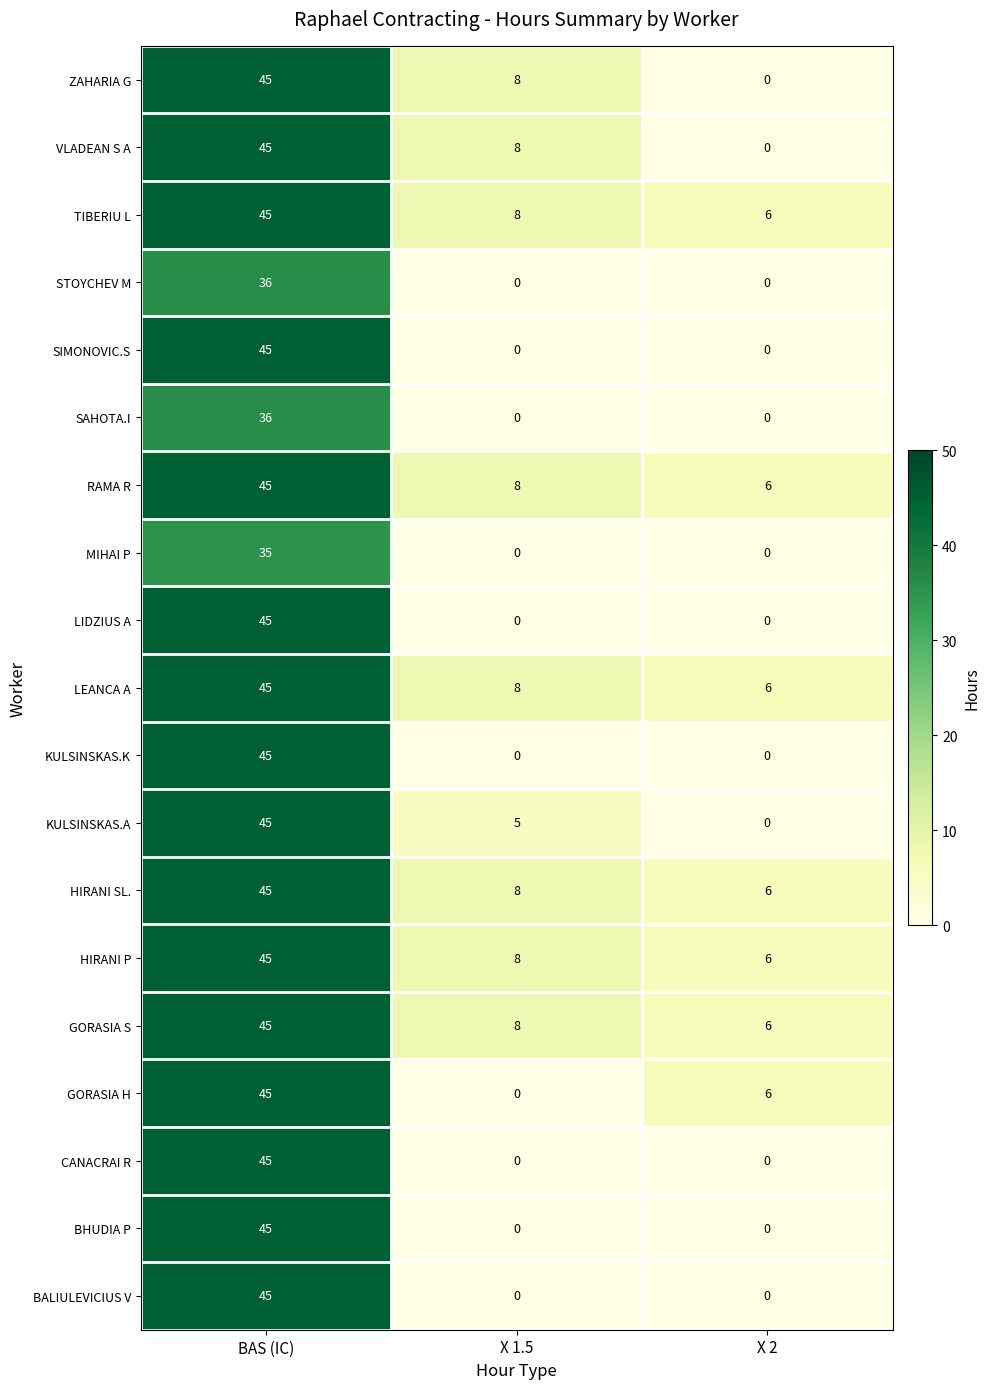

How many series are shown in this chart?

19